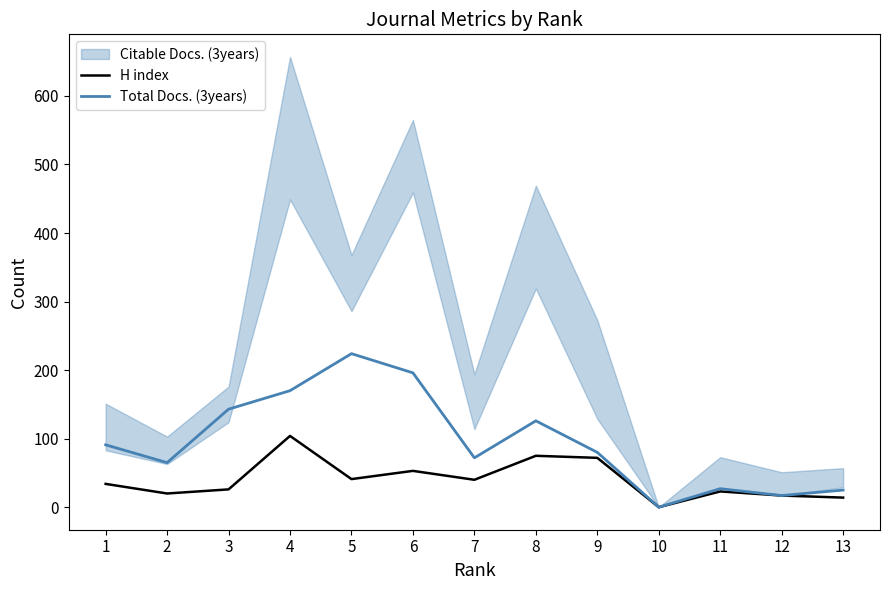

What is the difference between the maximum and minimum values in the H index series?

104